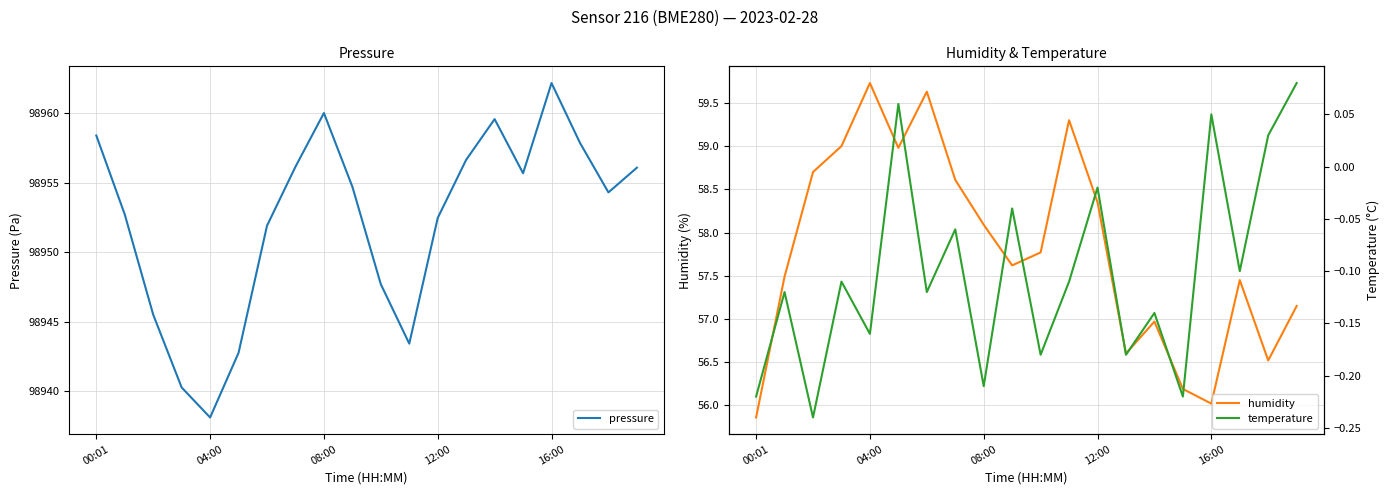

The value of pressure at 04:00 is 32509.6. True or false?

False